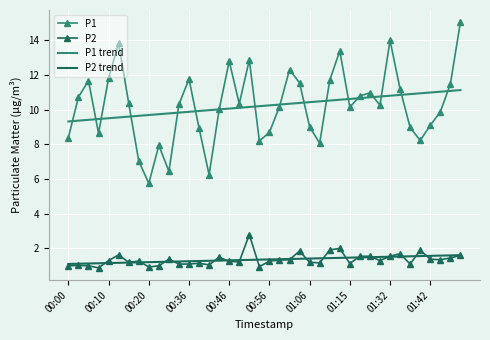

Which series has the widest spread of values?

P1